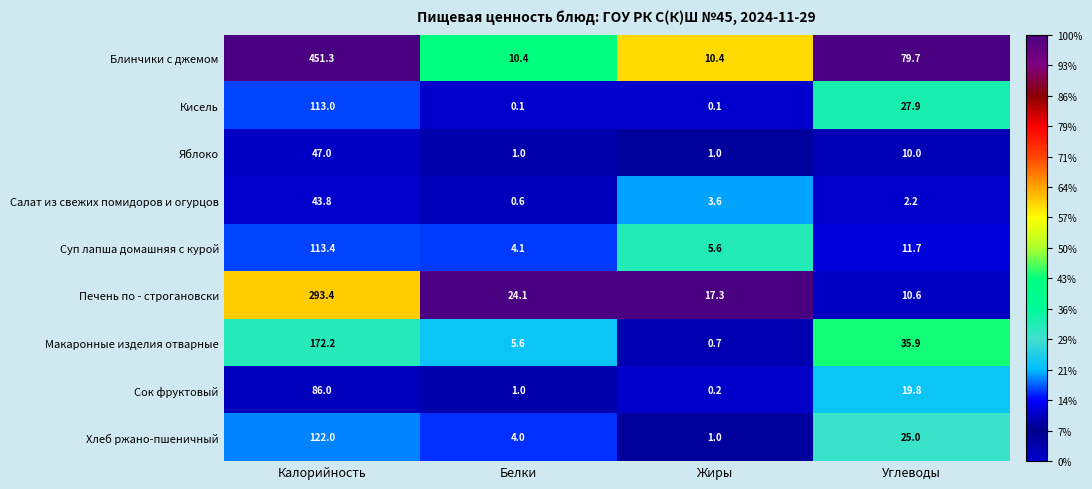

Is it true that Сок фруктовый equals 86.0 at Калорийность?

True